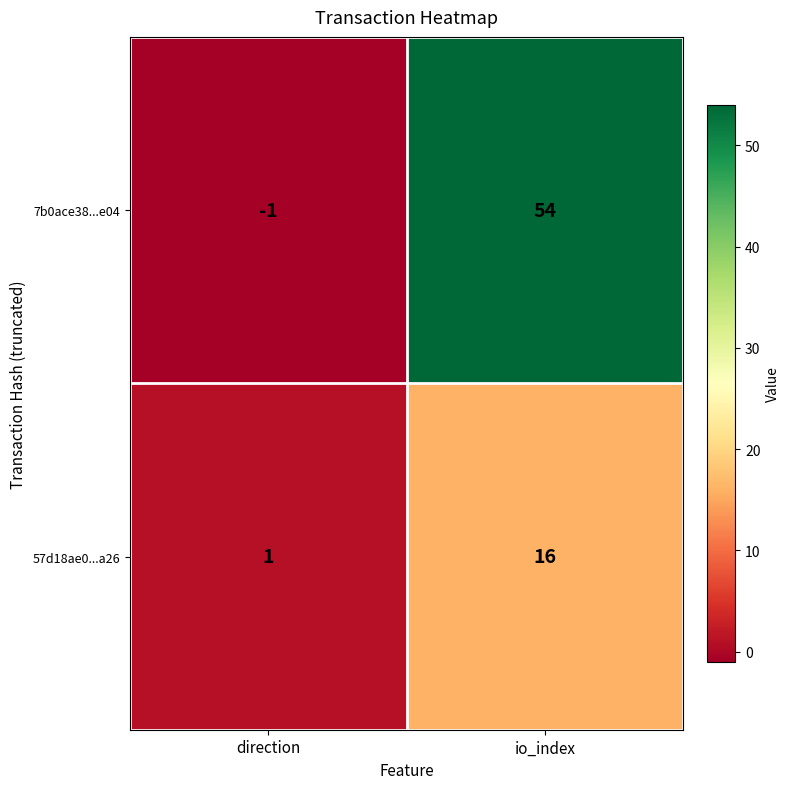

What is the smallest value displayed?

-1